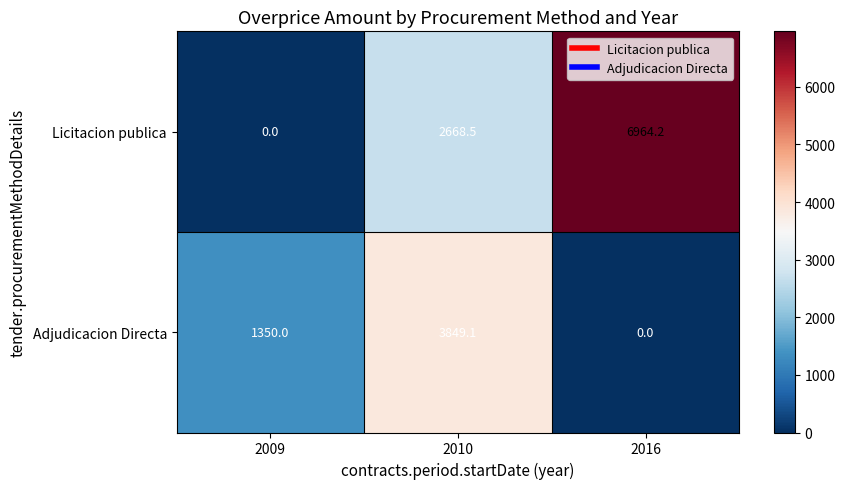

Reading right to left, what are all the values shown in this chart?

Licitacion publica: 2016=6964.2	2010=2668.5	2009=0.0
Adjudicacion Directa: 2016=0.0	2010=3849.1	2009=1350.0